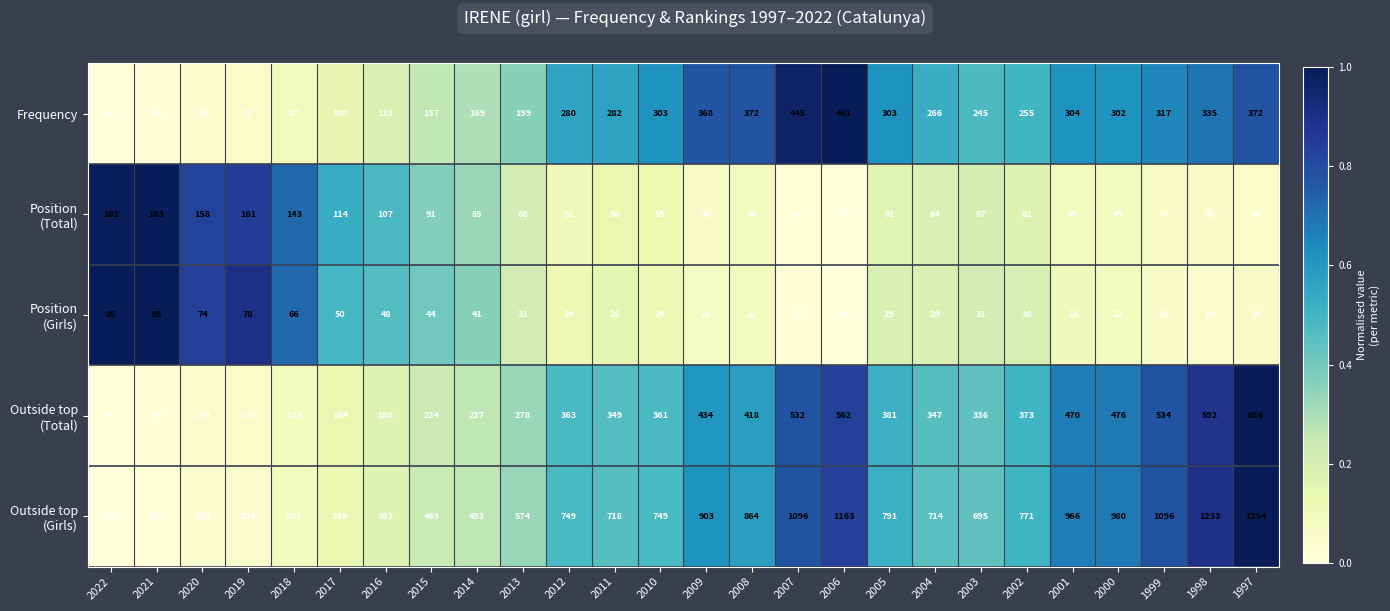

What is the total value across all series at 2018?

717